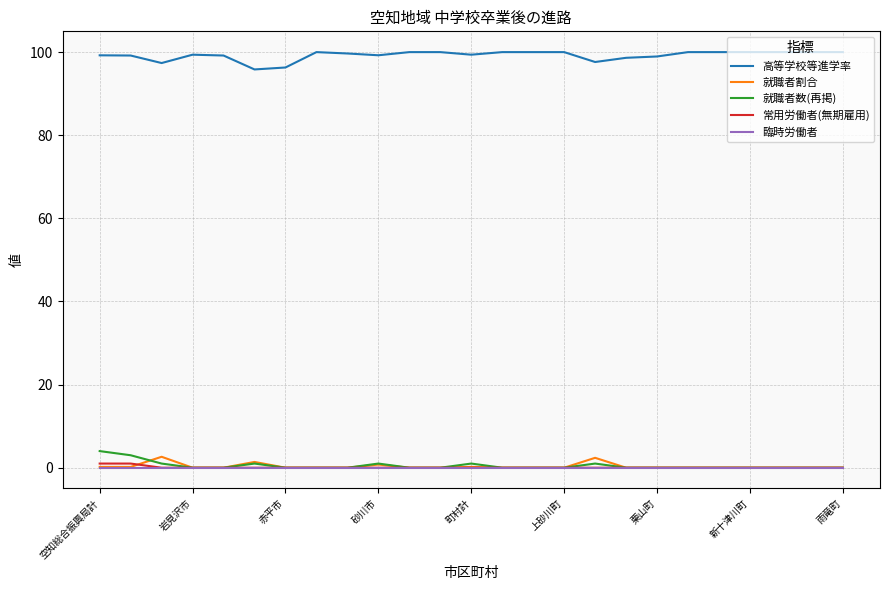

True or false: 常用労働者(無期雇用) and 高等学校等進学率 intersect in this chart.

False